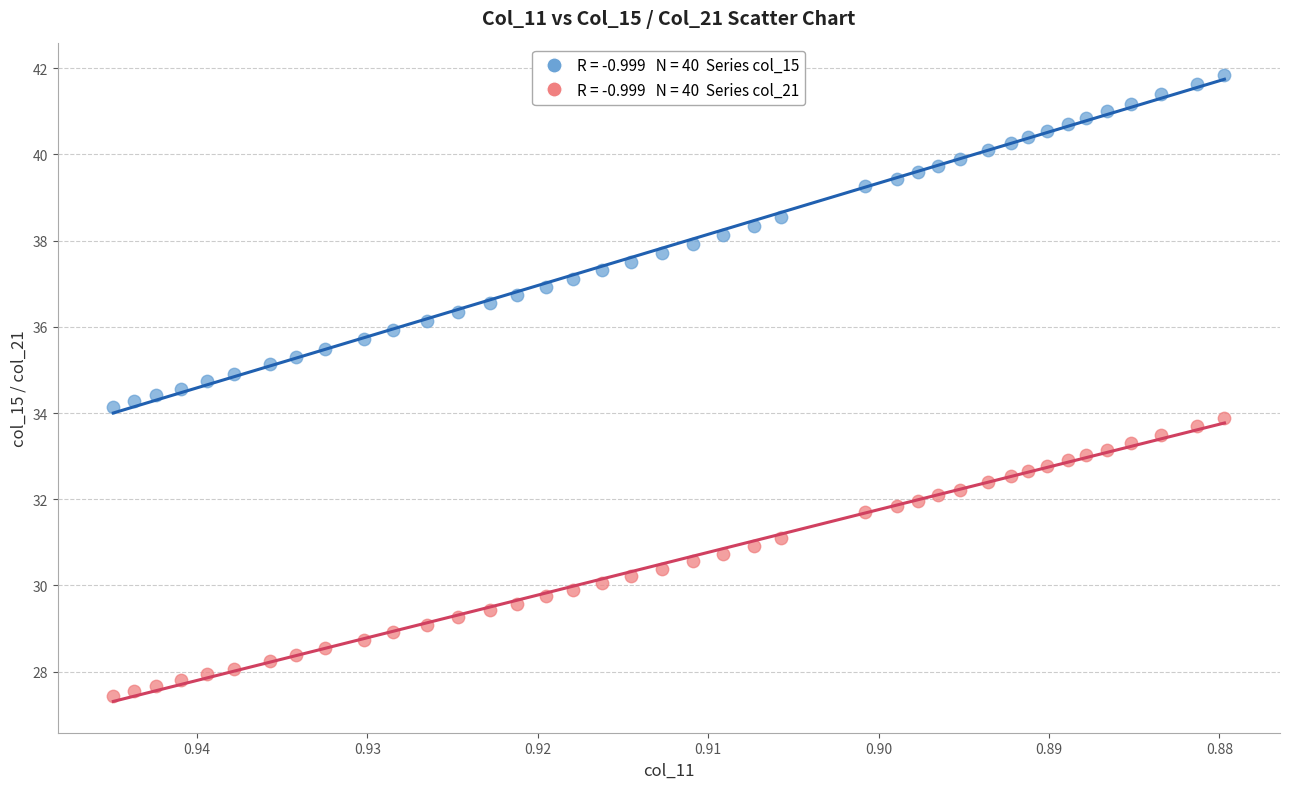

Across all data points, what is the range of Y values (max minus min)?

14.4